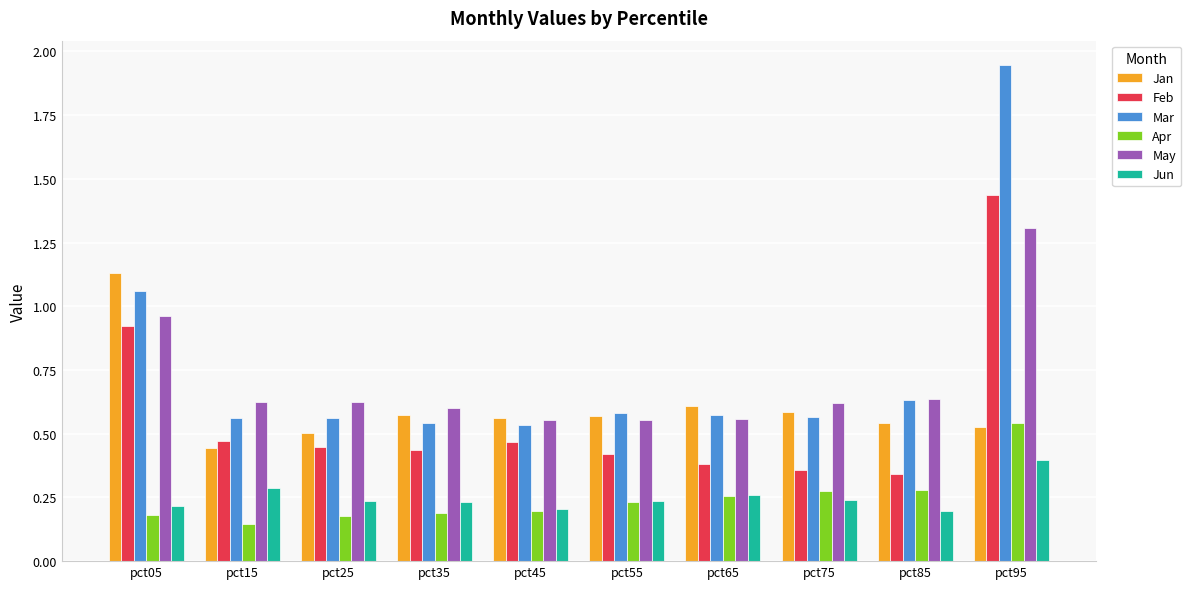

List the series in order of their peak value, lowest first.

Jun, Apr, Jan, May, Feb, Mar